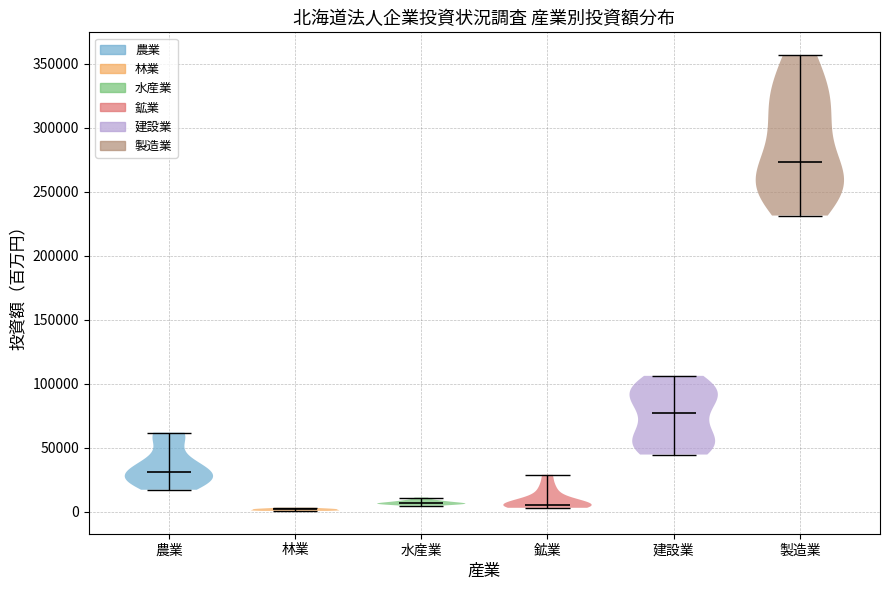

What is the highest point the violin for 農業 reaches on the y-axis? The values are not printed on the chart, so give them approximately, as read against the axis.

60000